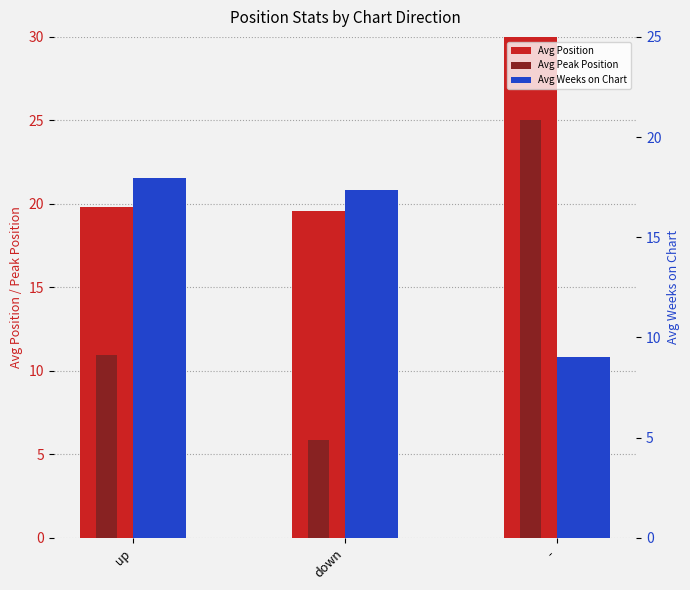

True or false: Avg Position has a value of 10.4 at down.

False